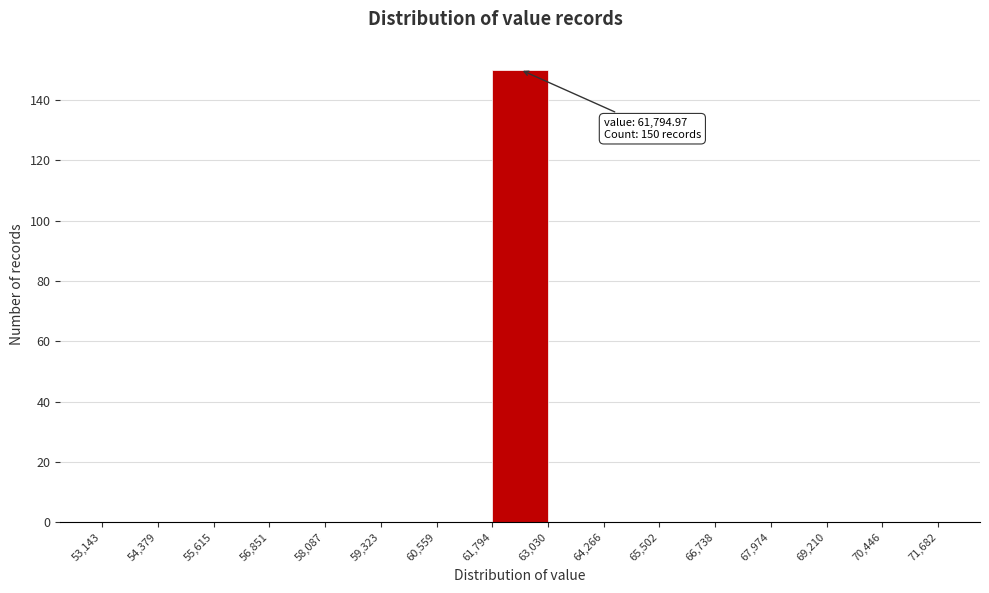

Over which range of the x-axis is the bar tallest?

61,794 to 63,030